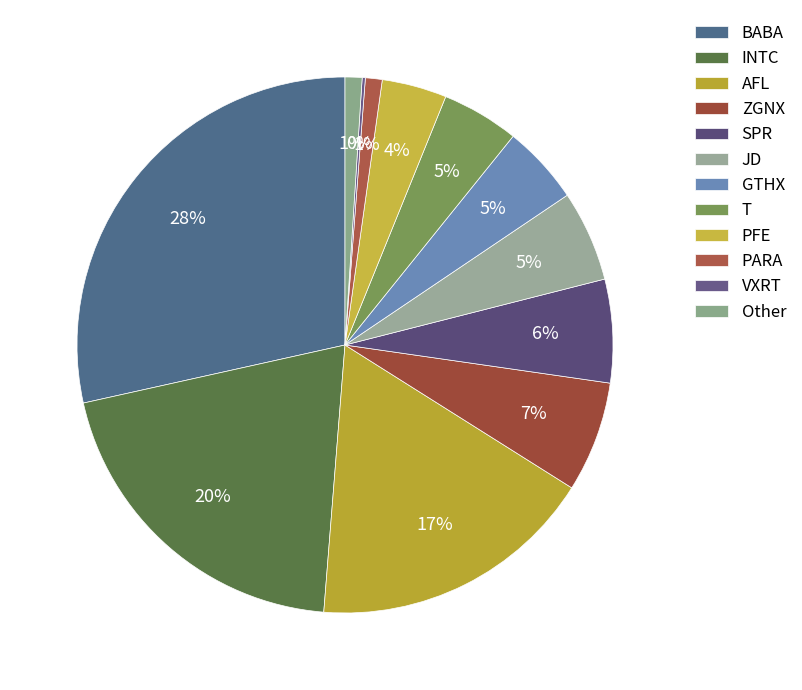

Combined, do T and GTHX account for over 50%?

No